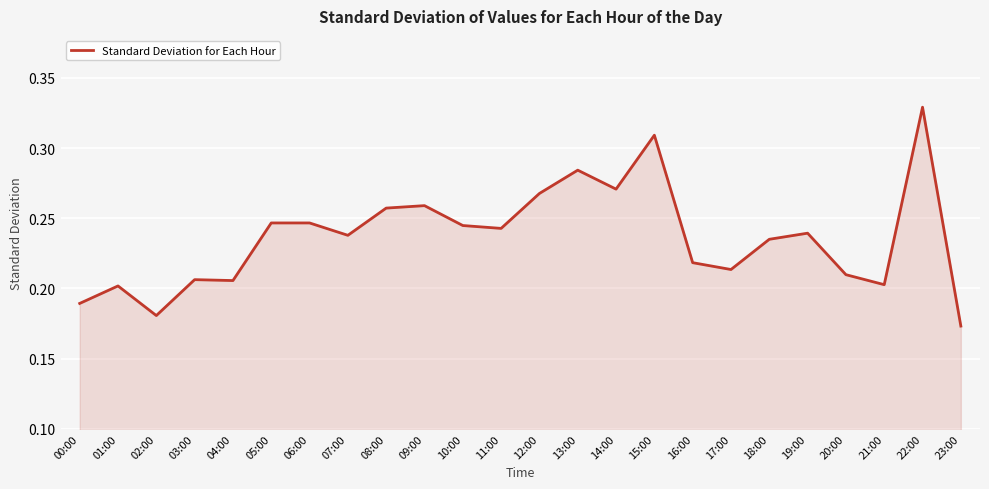

Where is the data nearest to the value 0?

23:00